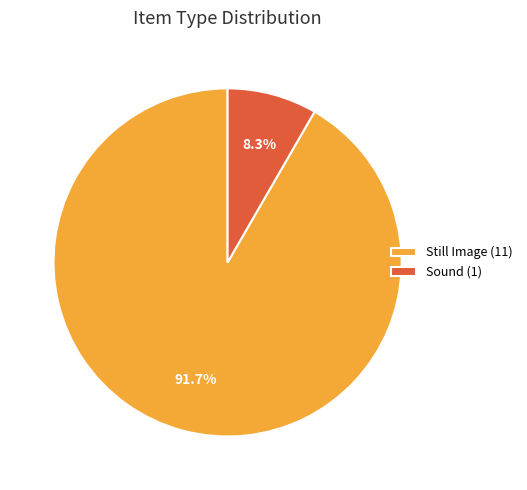

Approximately how many times larger is the value at Still Image (11) compared to Sound (1)?

11.0